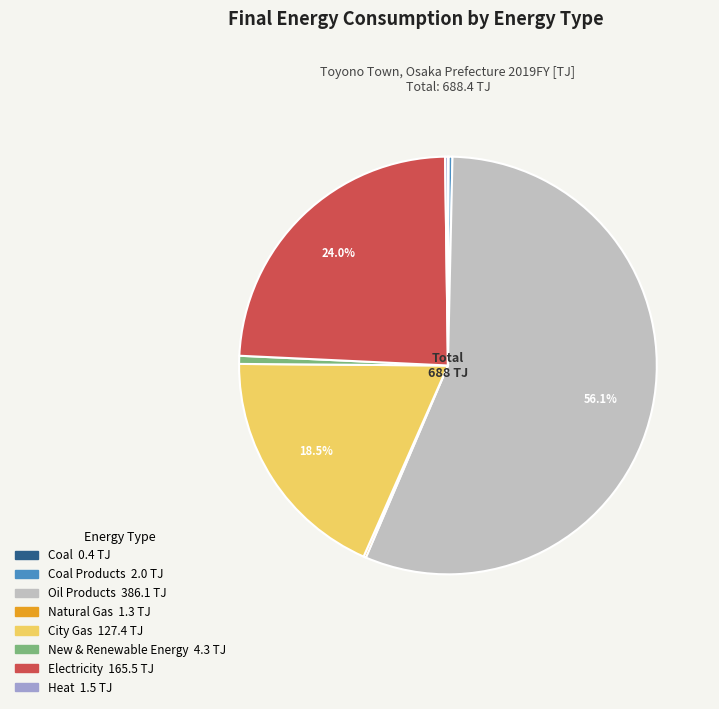

What is the majority slice?

Oil Products